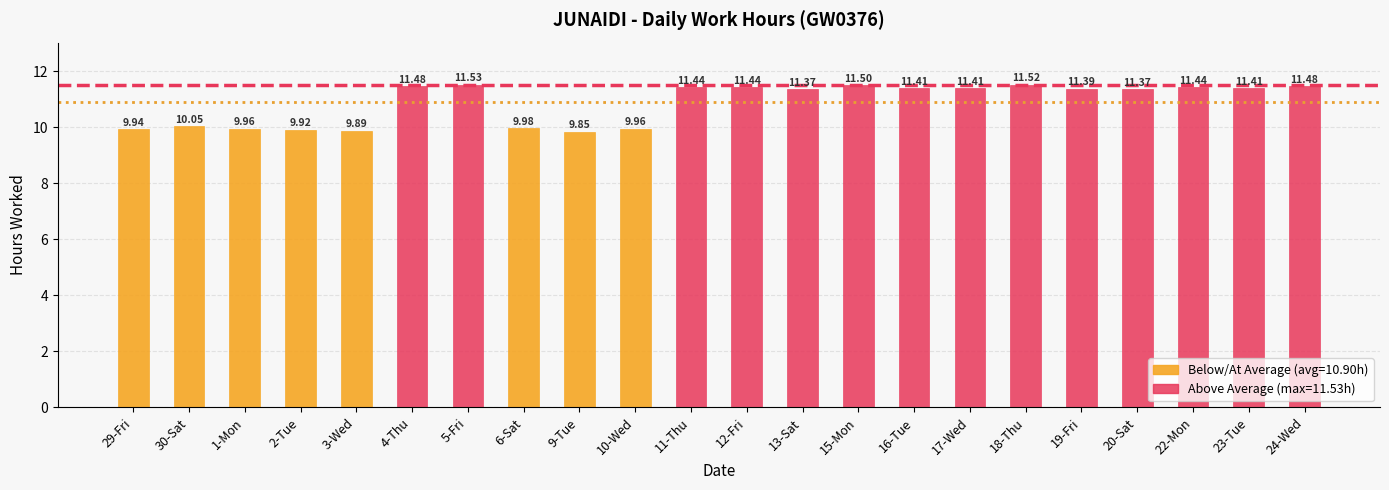

Approximately how many times larger is the value at 22-Mon compared to 5-Fri?

1.0